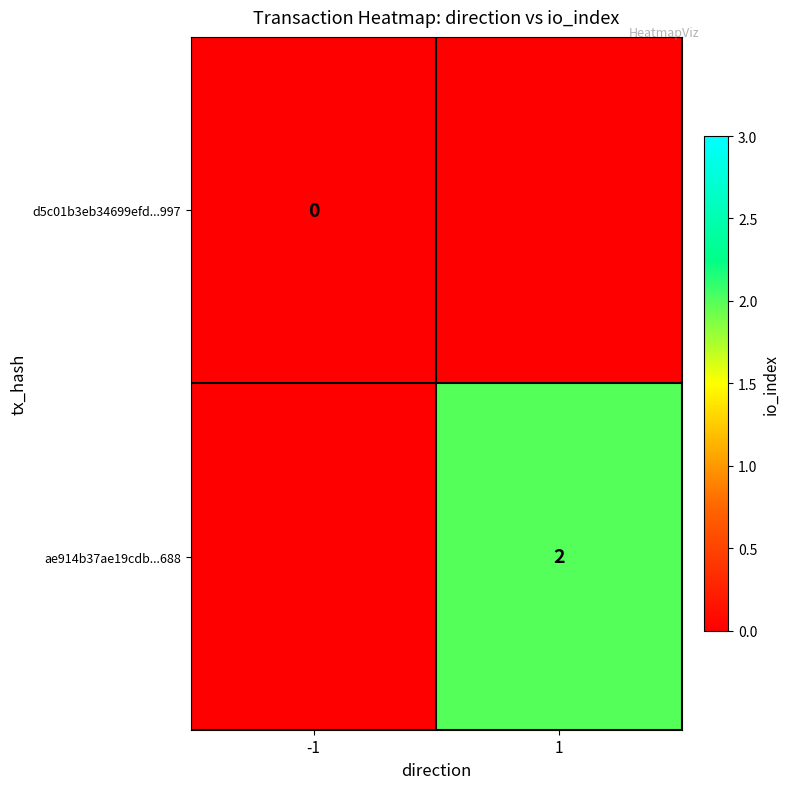

Is it true that ae914b37ae19cdb...688 equals 2 at 1?

True